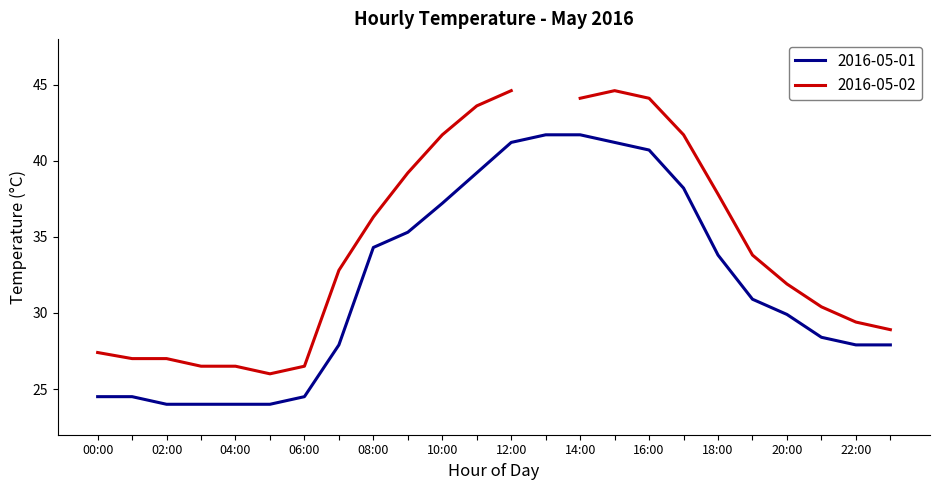

What is the lowest value of the 2016-05-01 series?

24.0